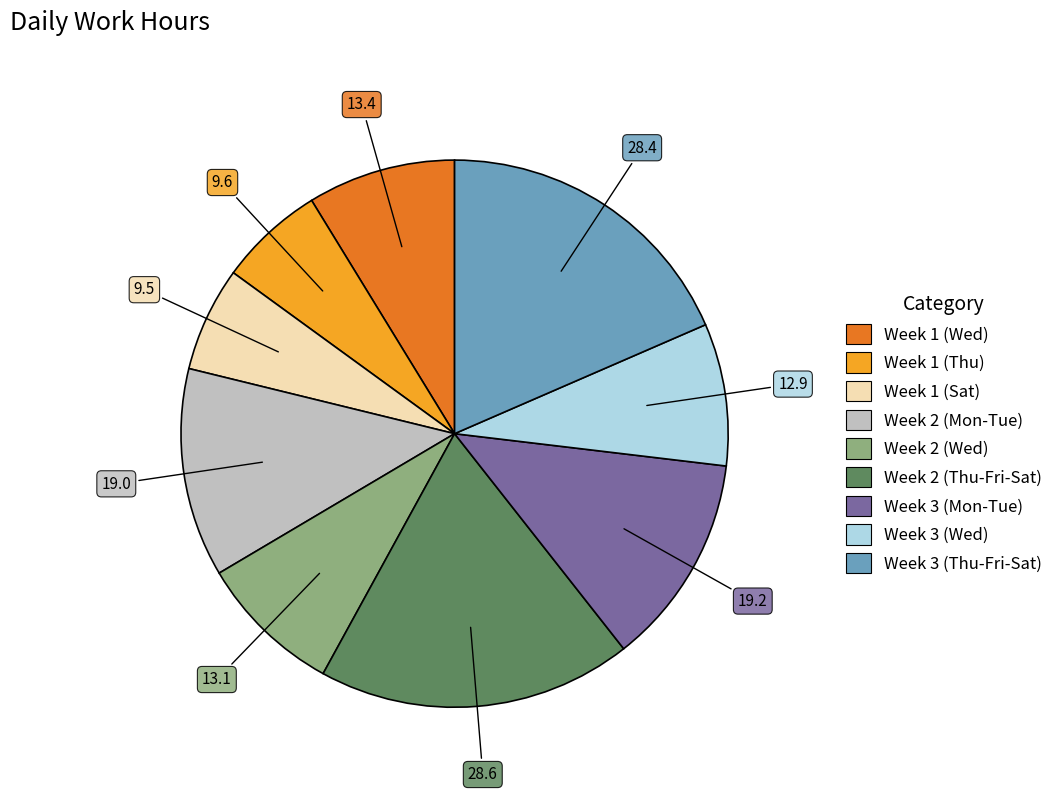

Is there any slice that represents more than half of the pie?

No